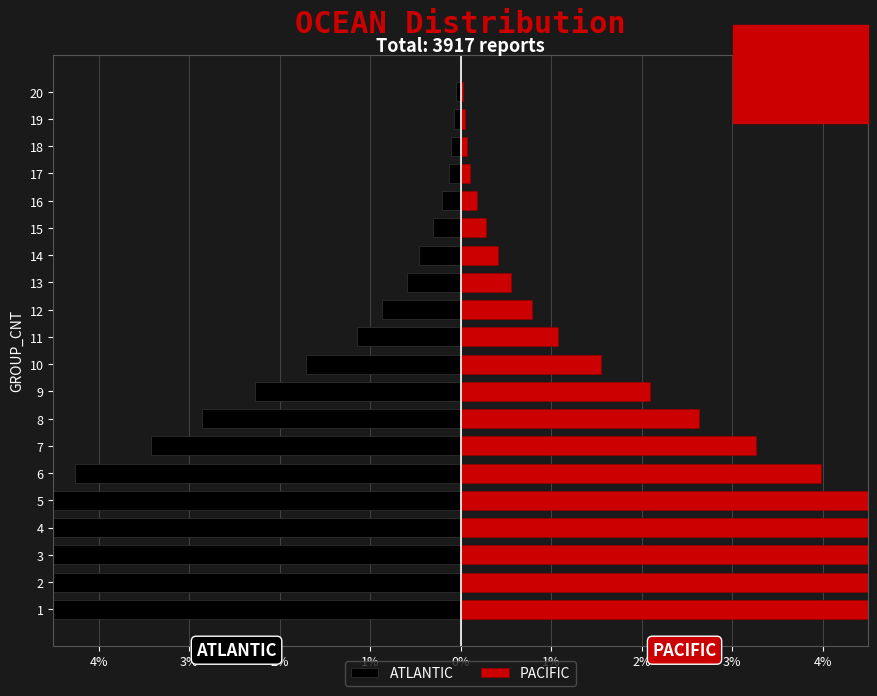

What is the sum of all ATLANTIC values?

-52.2